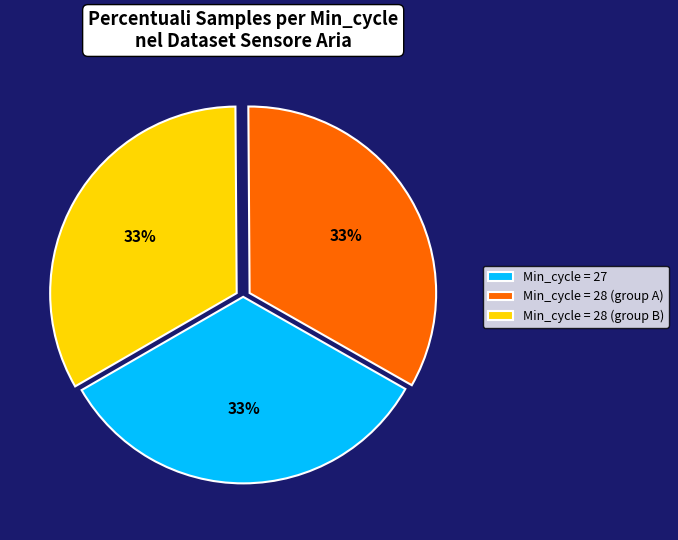

Combined, do Min_cycle = 28 (group A) and Min_cycle = 28 (group B) account for over 50%?

Yes